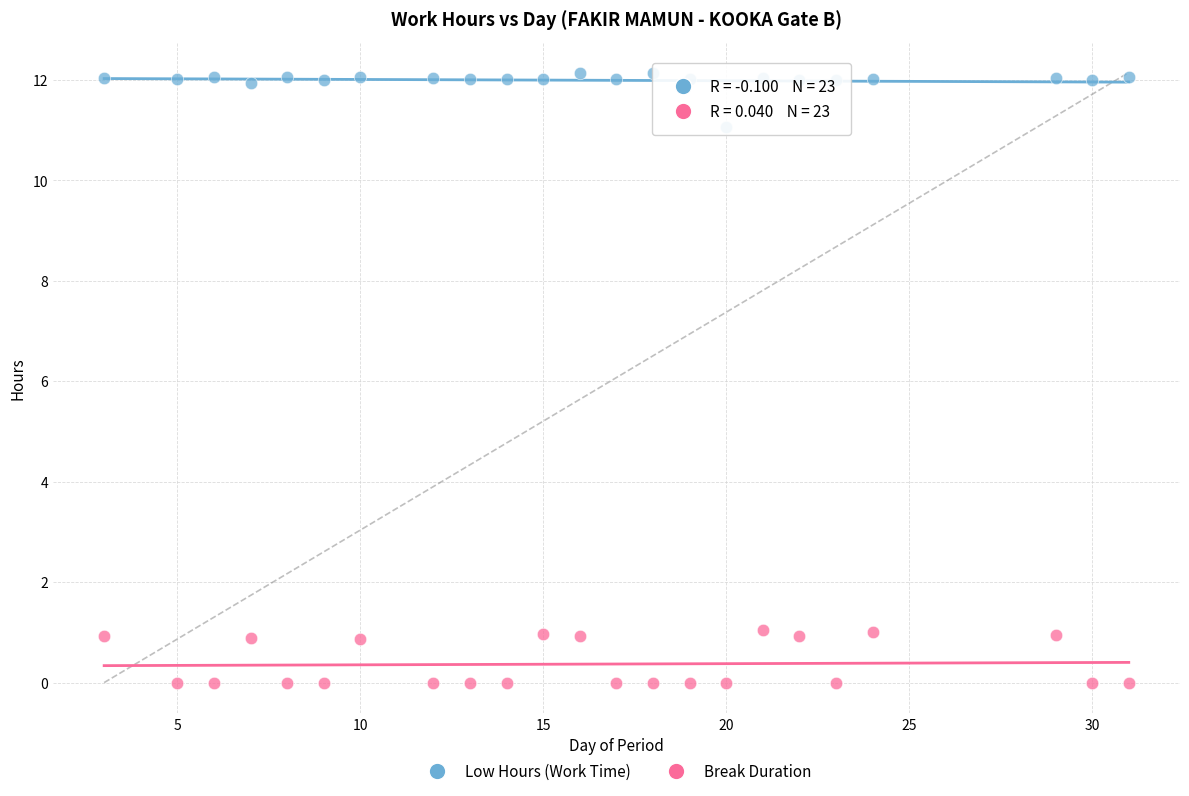

Which series reaches the minimum Y coordinate?

Break Duration